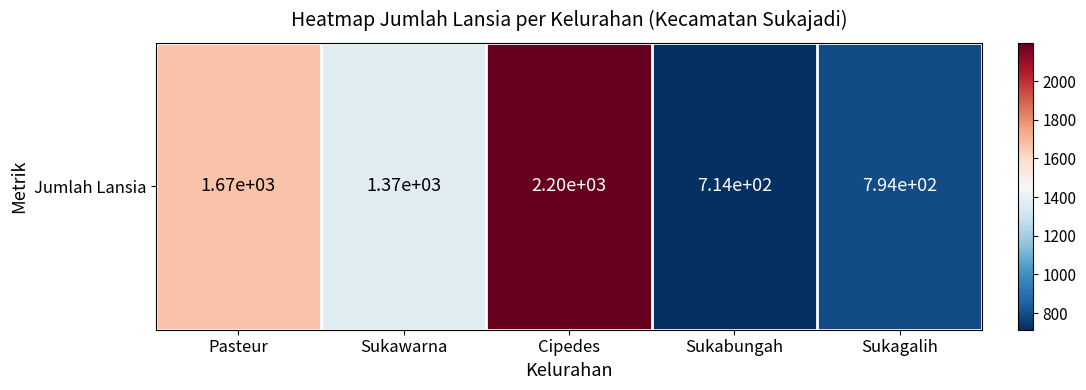

What is the difference between the maximum and second lowest values?

1404